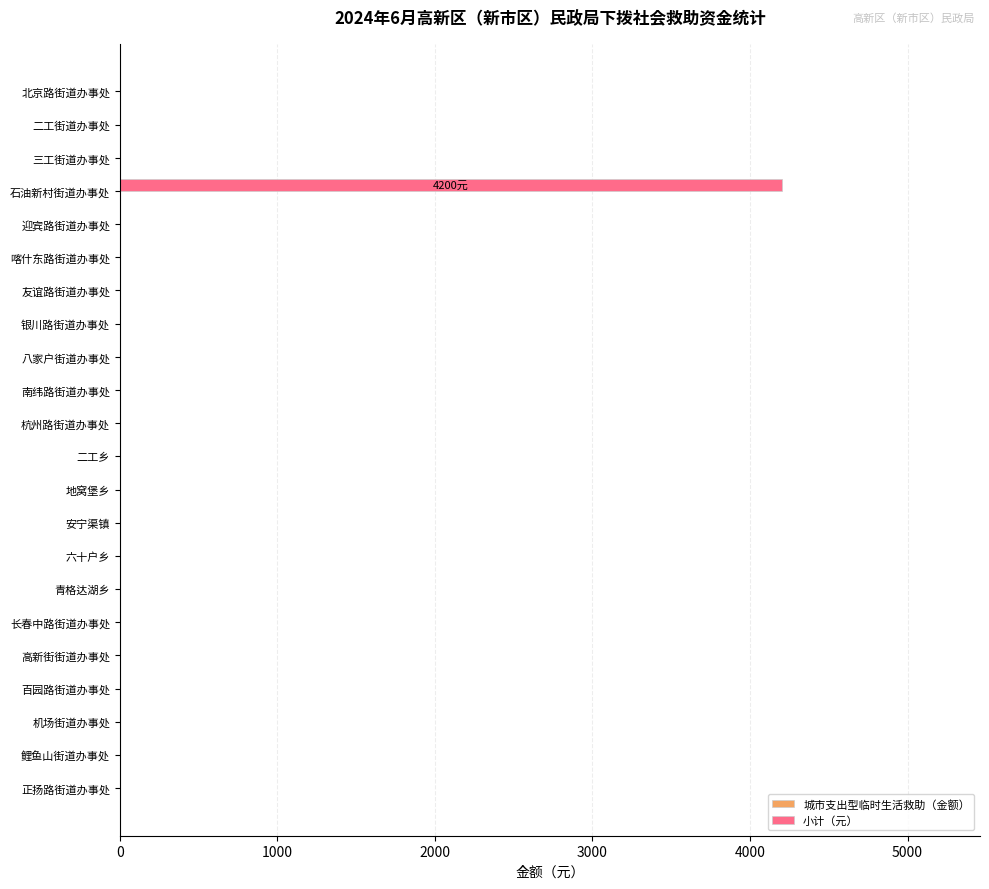

What is the change in value from 三工街道办事处 to 石油新村街道办事处?

+4200